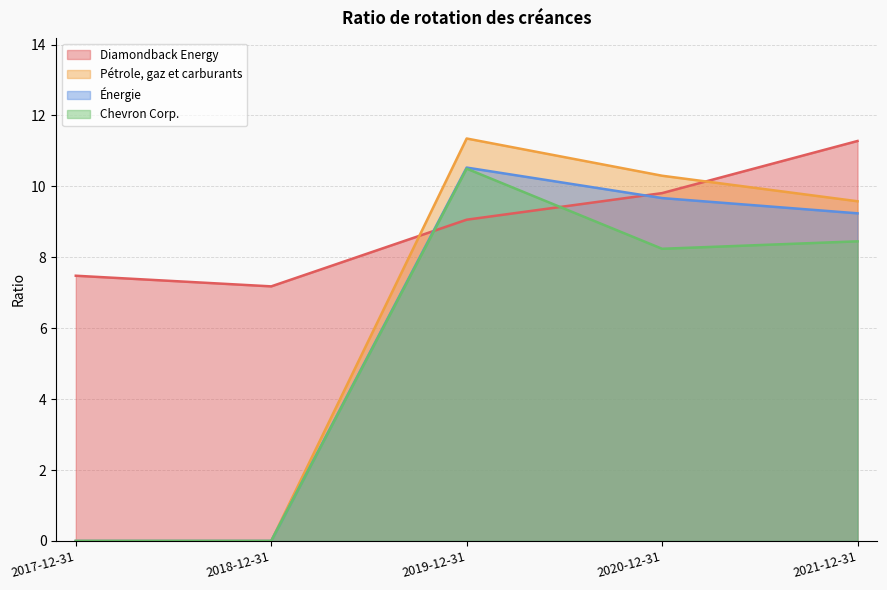

How many interior local valleys does the Diamondback Energy series have?

1